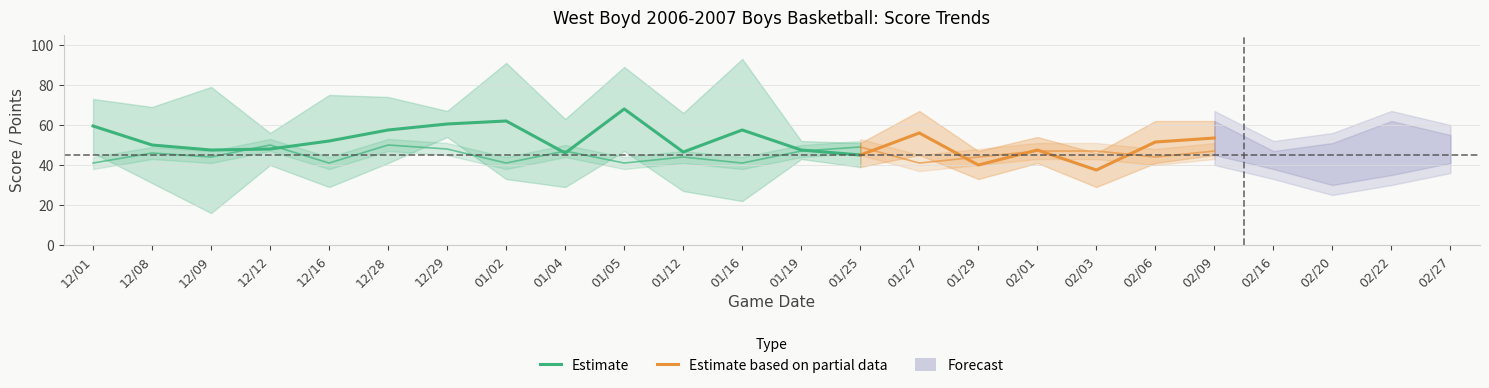

At which category is the sum across all series the highest?

9